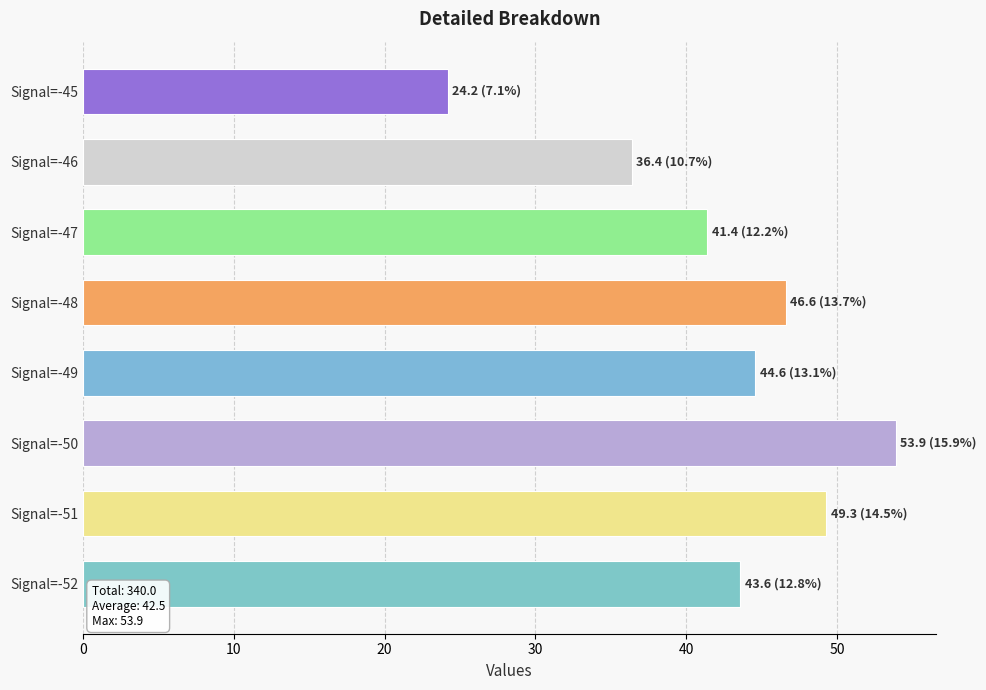

What is the sum of all values?

340.0